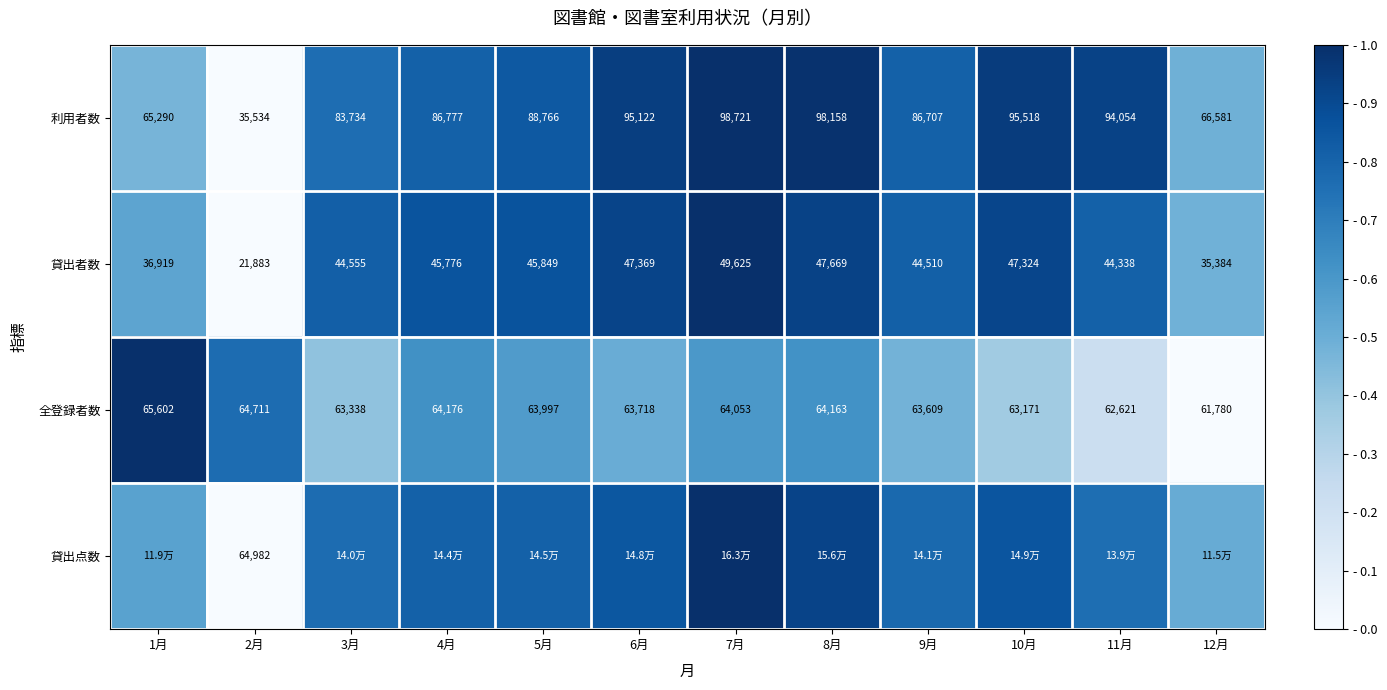

What is the difference between the highest and lowest values at 9月?

0.3